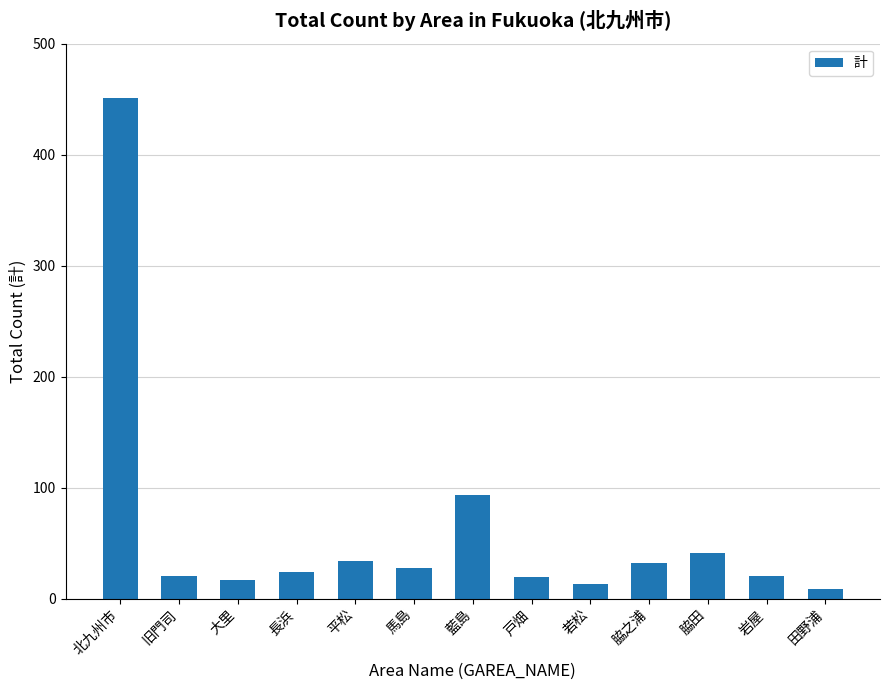

Which label corresponds to the largest value in the chart?

北九州市